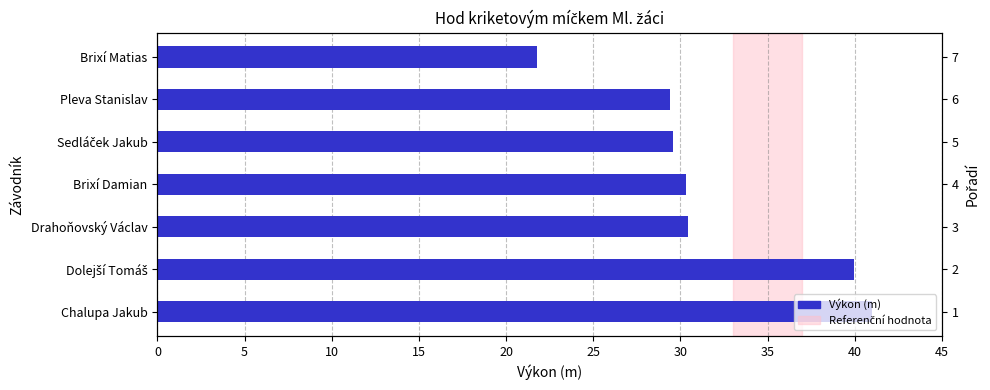

Does the chart contain any negative values?

No